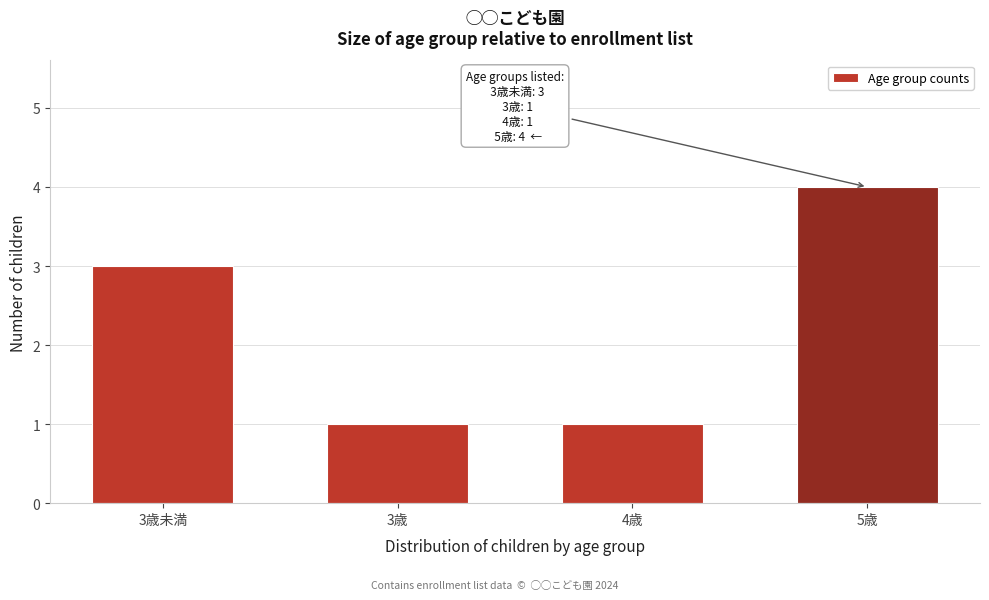

Reading right to left, extract all data points from this chart.

4	1	1	3